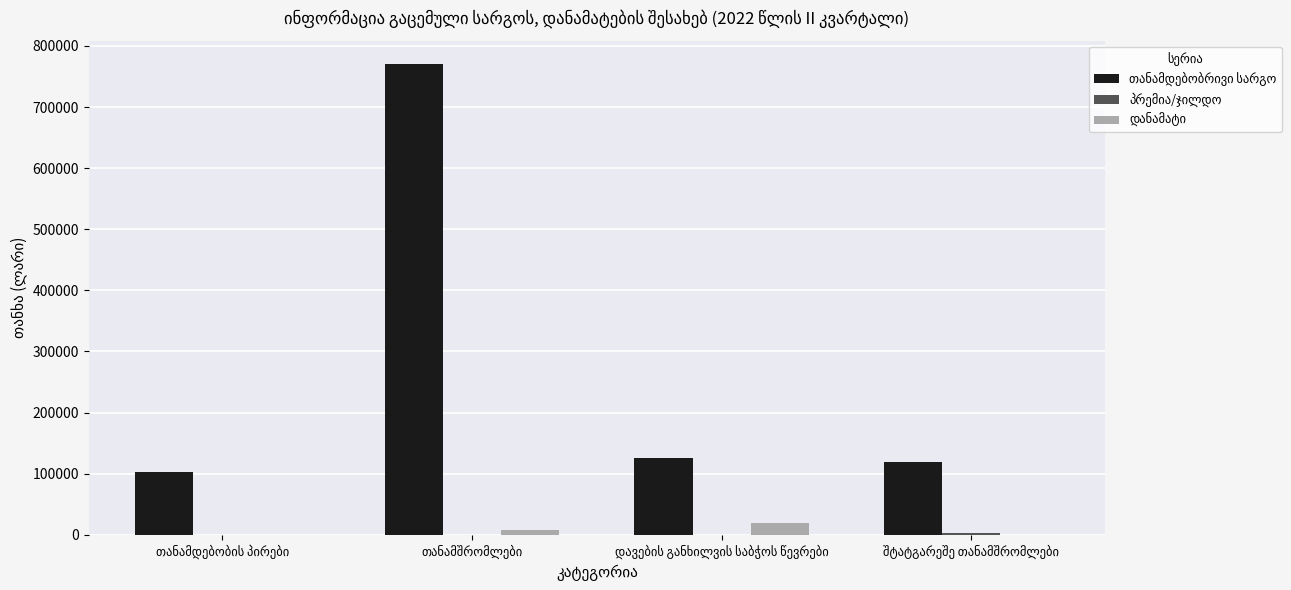

What is the maximum value shown in the chart?

770078